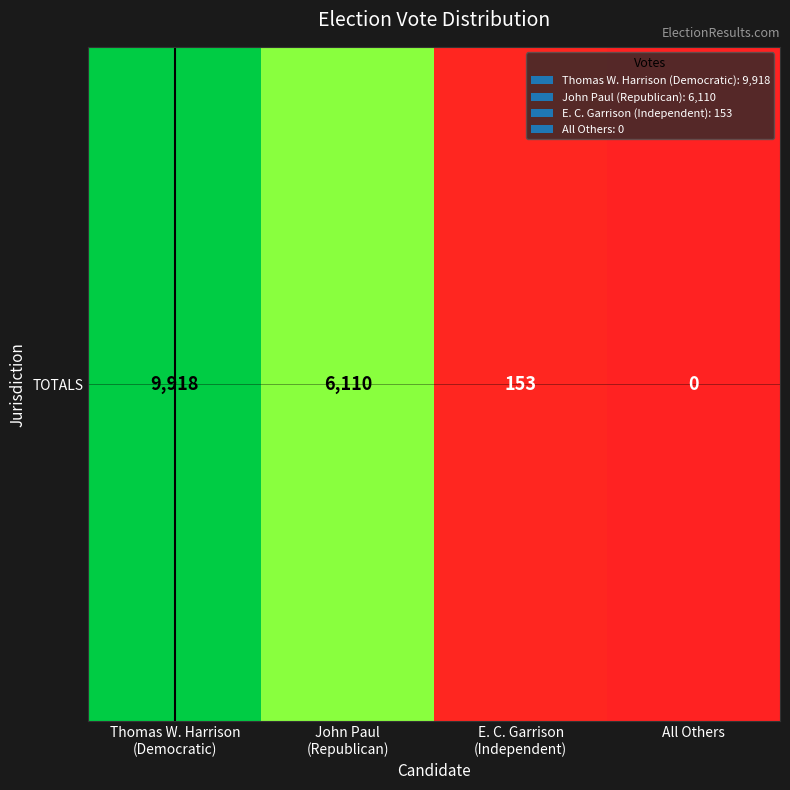

Is it true that the value at Thomas W. Harrison
(Democratic) is 9918?

True